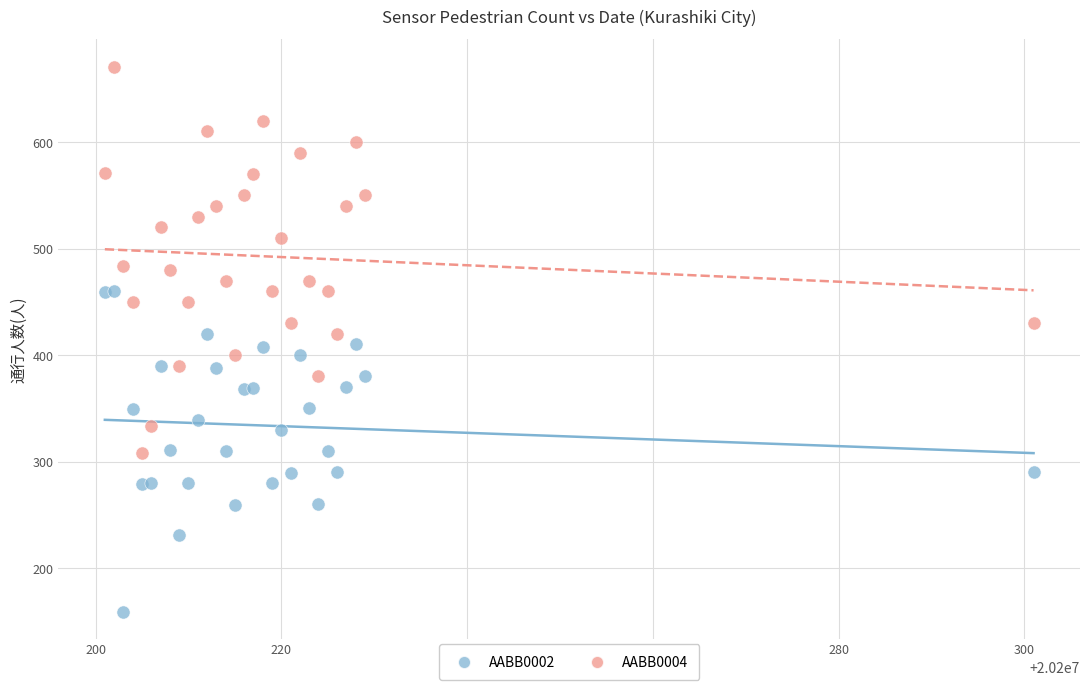

Which series contains the lowest Y value?

AABB0002